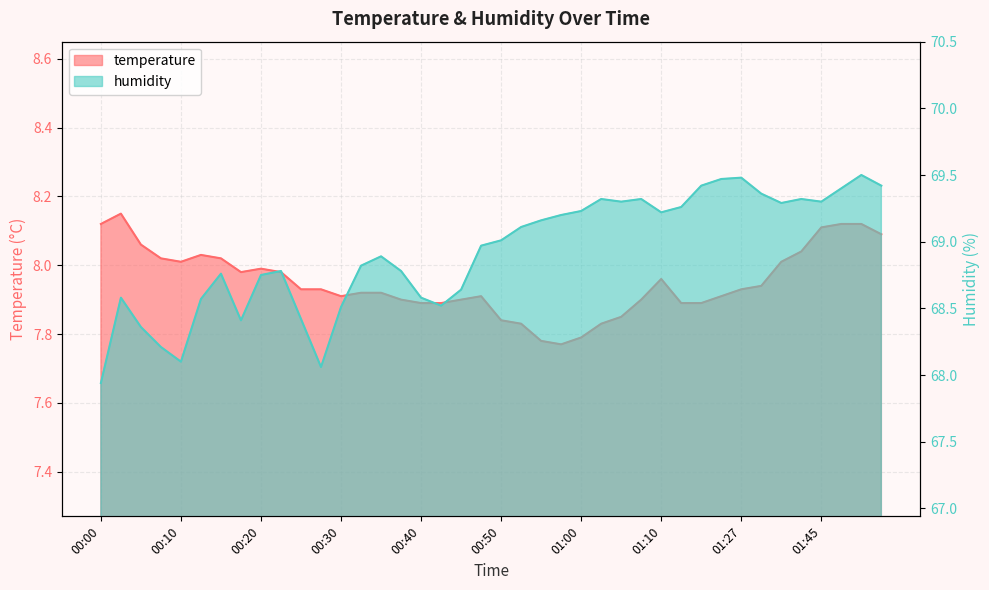

Which series has the largest total across all categories?

humidity